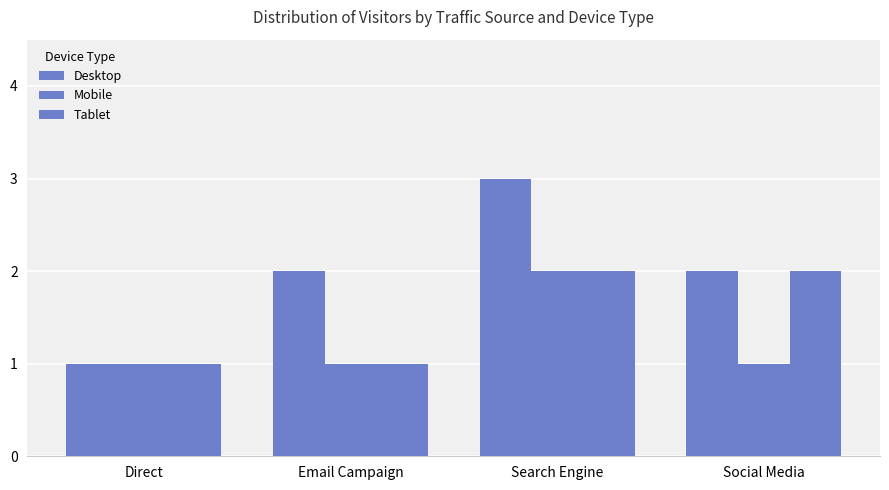

At how many categories does at least one series exceed 2?

1